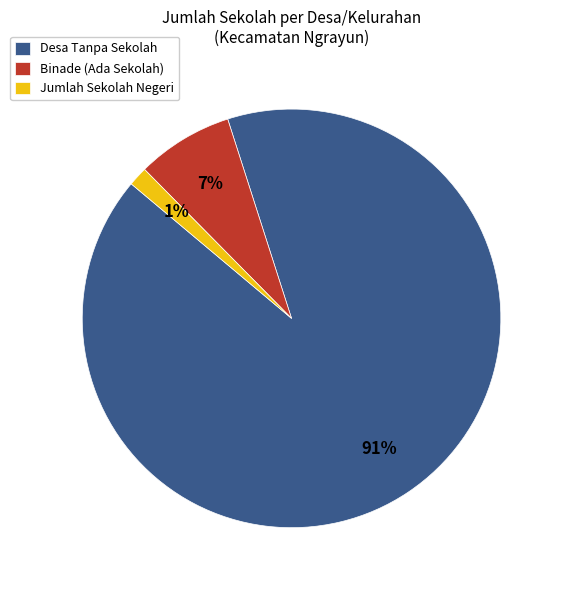

Which has a higher value, Binade (Ada Sekolah) or Desa Tanpa Sekolah?

Desa Tanpa Sekolah